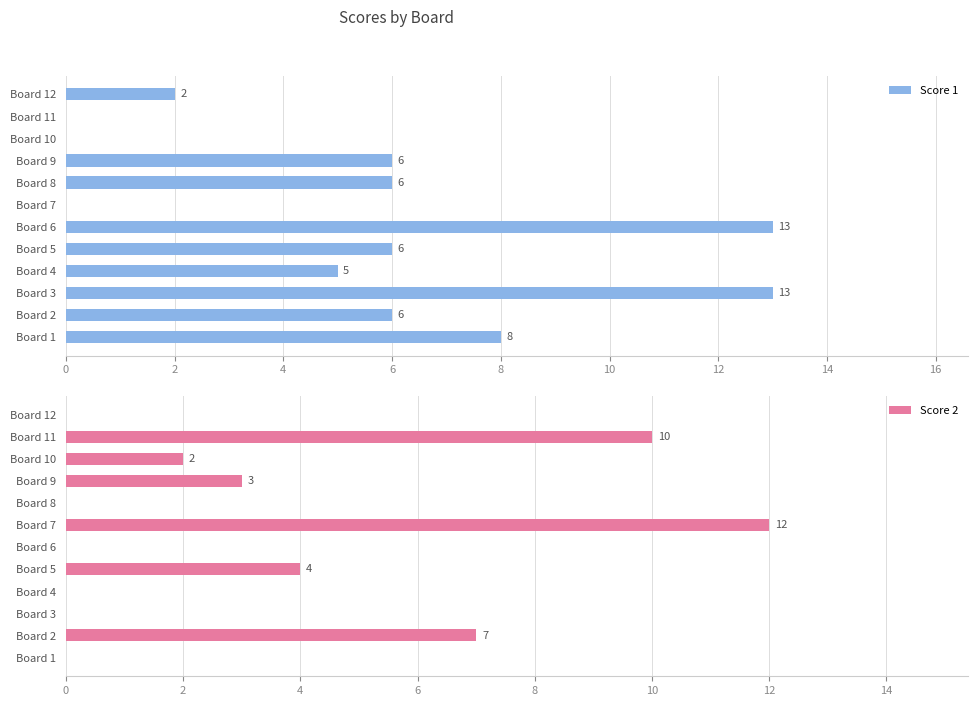

How many data points does each series have?

12